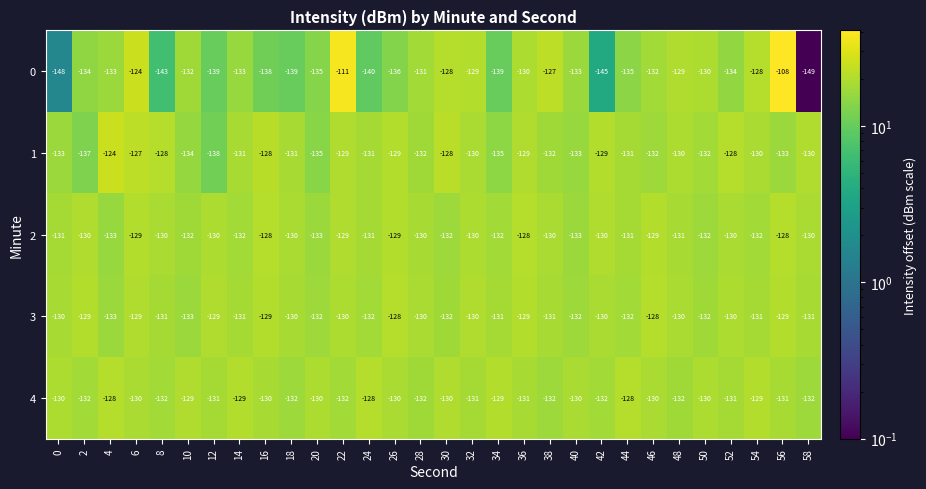

What is the average value of the 1 series?

-131